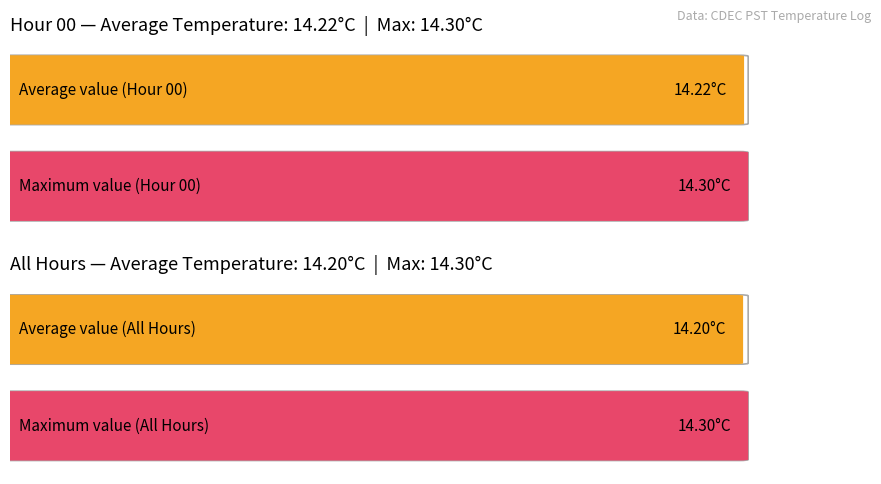

What is the average value of the Maximum utilization series?

14.3